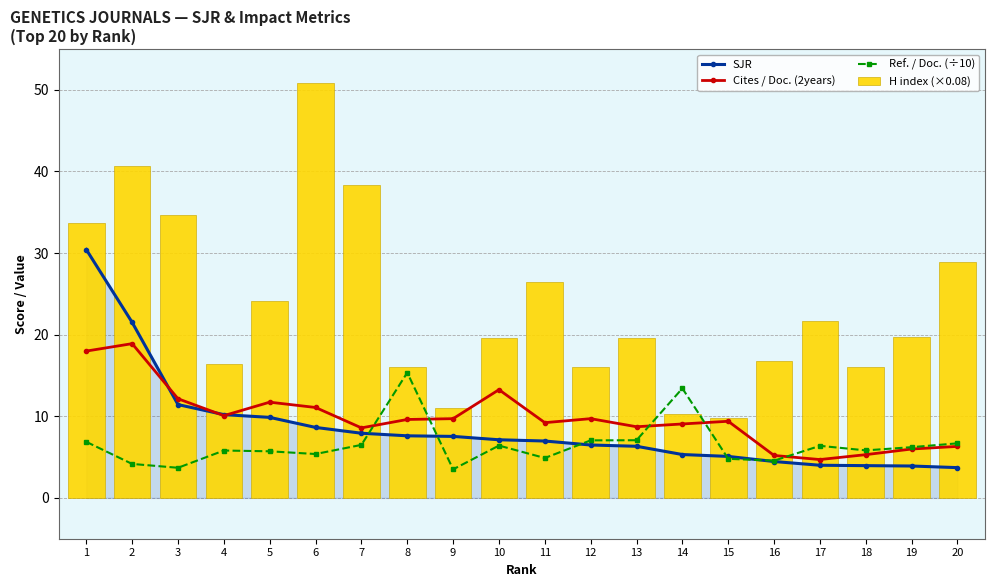

What are all the series names shown in the legend?

SJR, Cites / Doc. (2years), Ref. / Doc. (÷10), H index (×0.08)